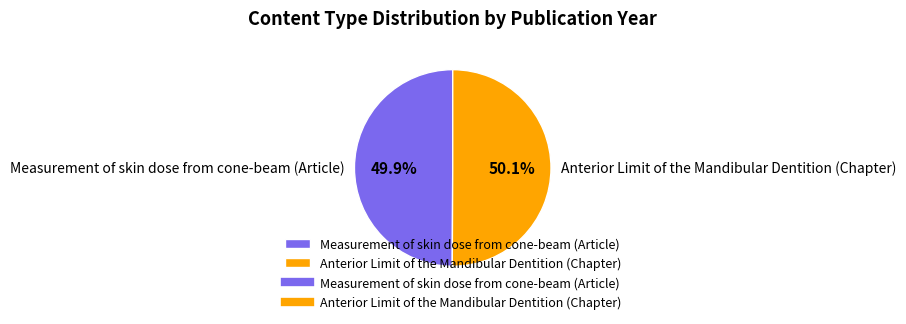

What percentage is the Anterior Limit of the Mandibular Dentition (Chapter) slice, to the nearest percent?

50%